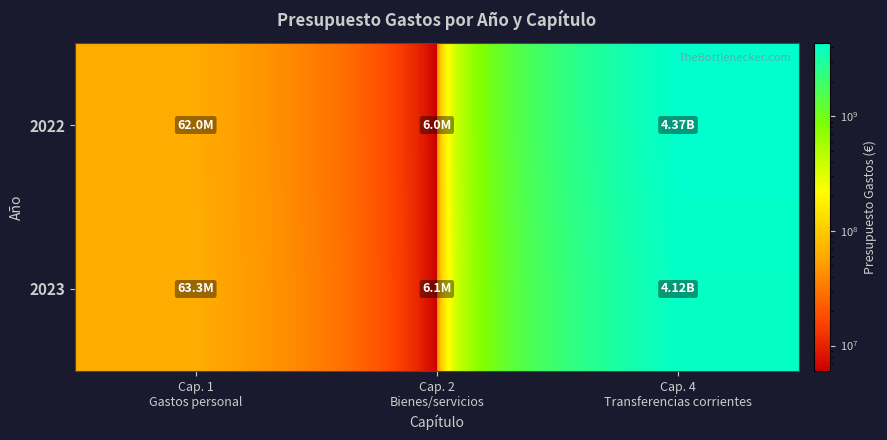

Reading left to right, transcribe all the data shown in this chart.

2022: Cap. 1
Gastos personal=62041330	Cap. 2
Bienes/servicios=6000000	Cap. 4
Transferencias corrientes=4367886110
2023: Cap. 1
Gastos personal=63282150	Cap. 2
Bienes/servicios=6120000	Cap. 4
Transferencias corrientes=4123726280